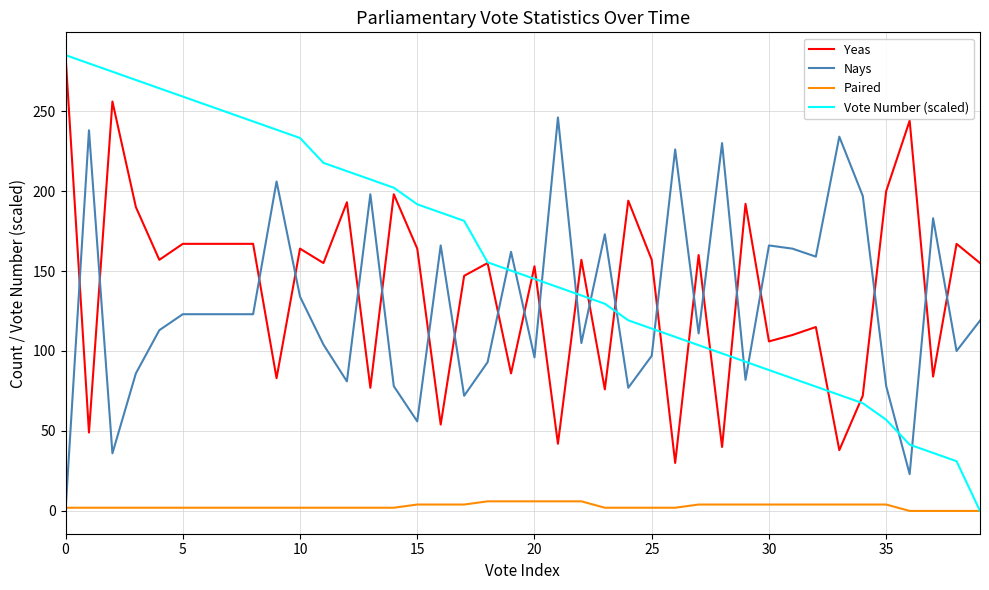

After their last crossing, which series has the higher values: Vote Number (scaled) or Nays?

Nays